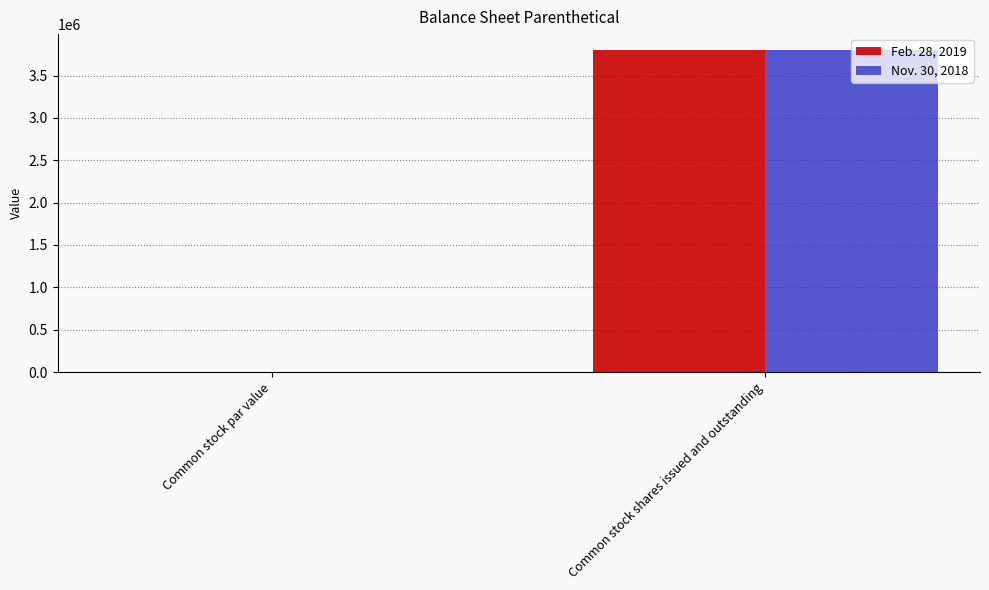

The value of Feb. 28, 2019 at Common stock par value is 0.0. True or false?

True